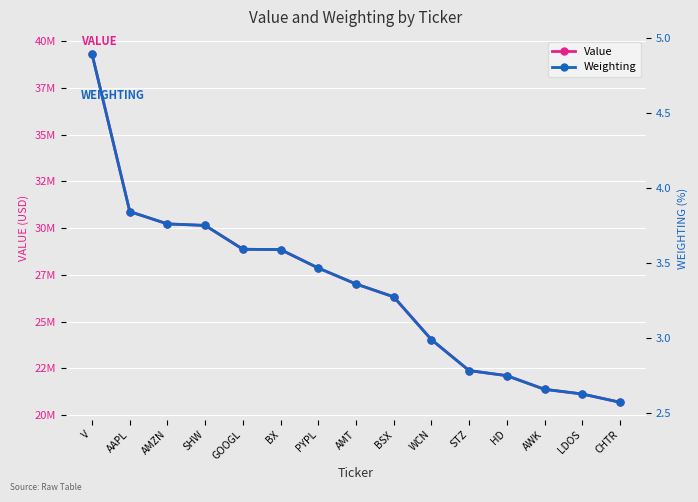

What are all the series names shown in the legend?

Value, Weighting